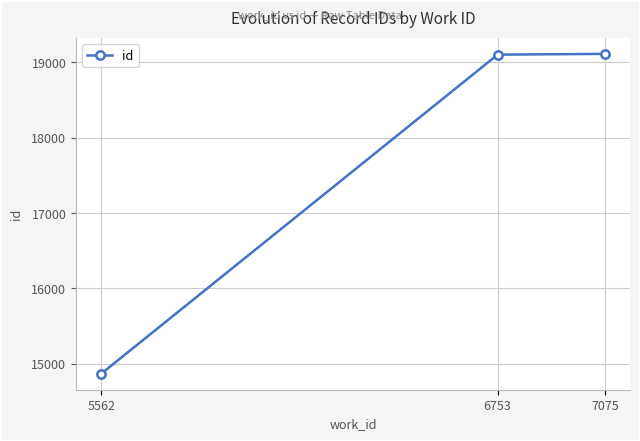

The value at 5562 is 8819. True or false?

False